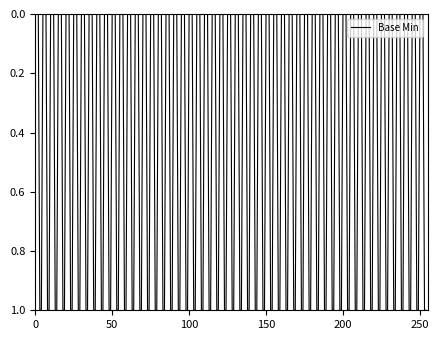

True or false: the data shows 1 at 150.

False